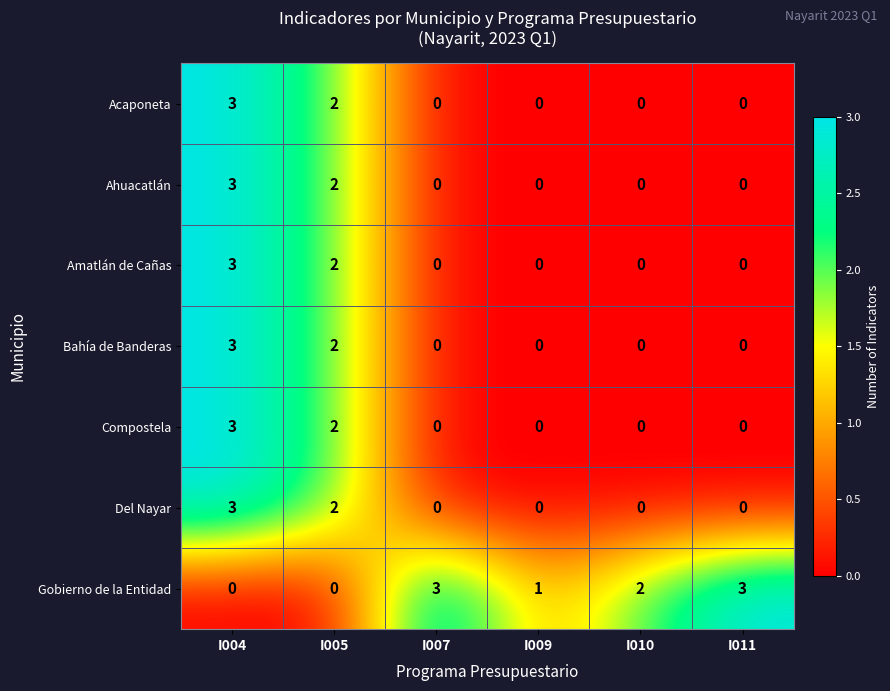

What is the difference between the highest and lowest values at I004?

3